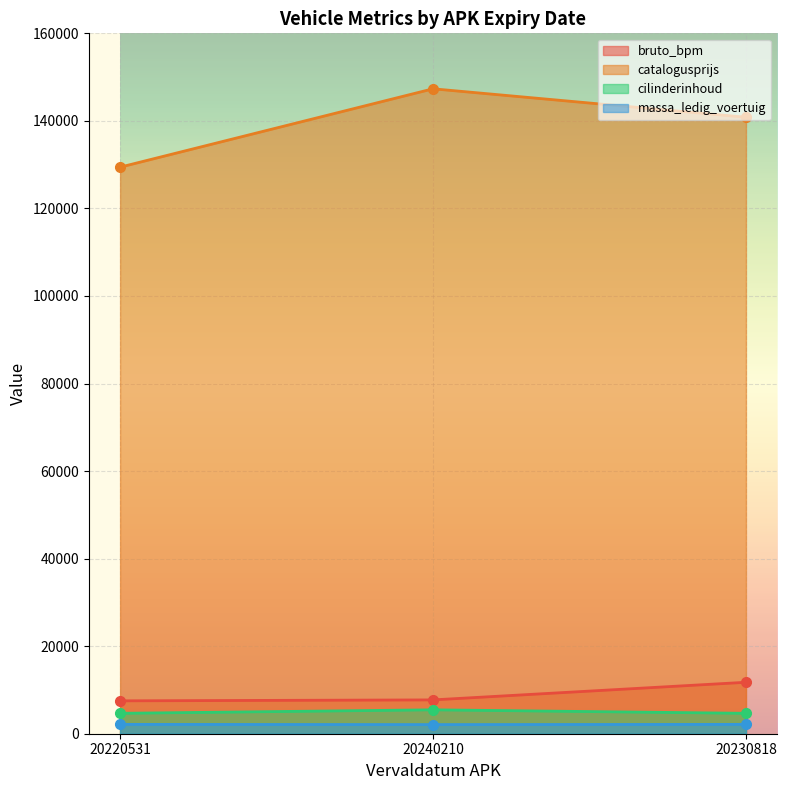

Reading right to left, transcribe all the data shown in this chart.

bruto_bpm: 20230818=11752	20240210=7727	20220531=7512
catalogusprijs: 20230818=140831	20240210=147331	20220531=129428
cilinderinhoud: 20230818=4663	20240210=5461	20220531=4663
massa_ledig_voertuig: 20230818=2135	20240210=2085	20220531=2135